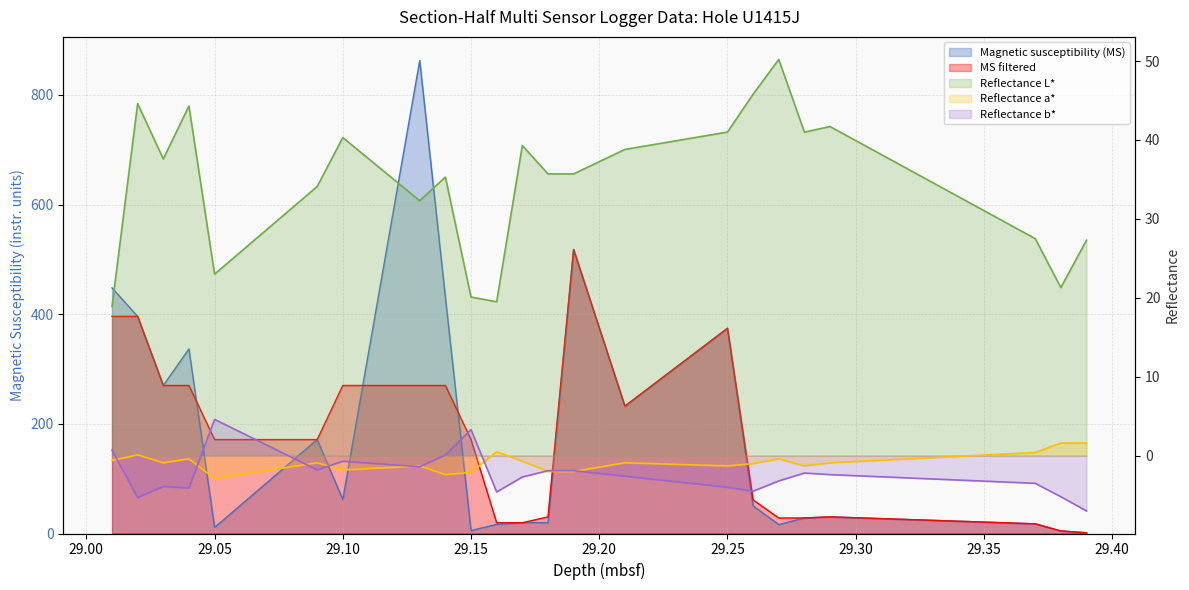

How many series are shown in this chart?

5